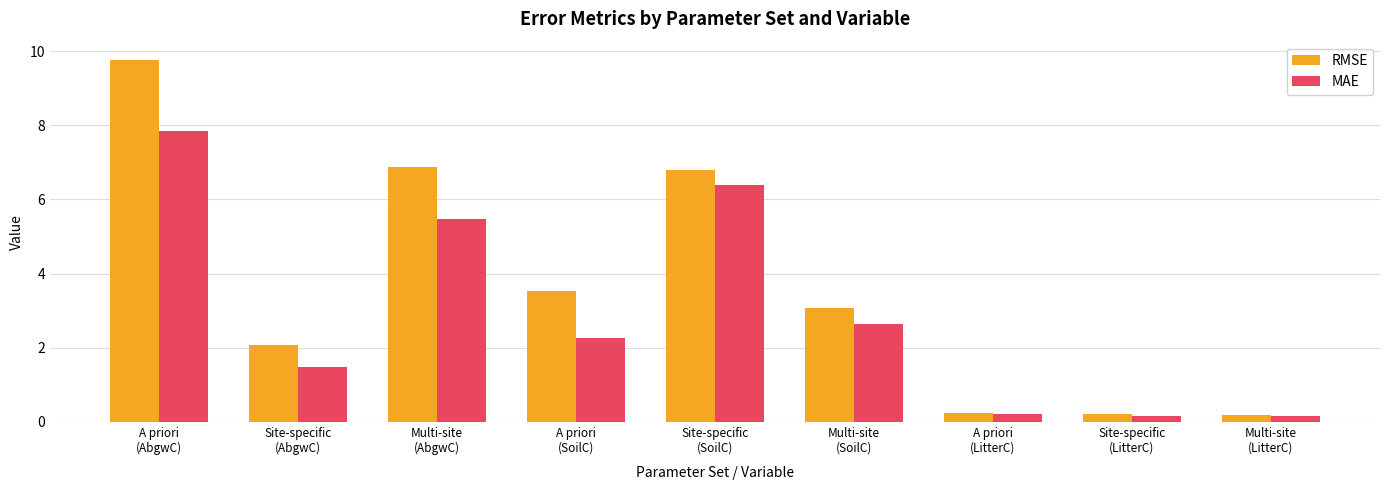

Which series has the largest total across all categories?

RMSE